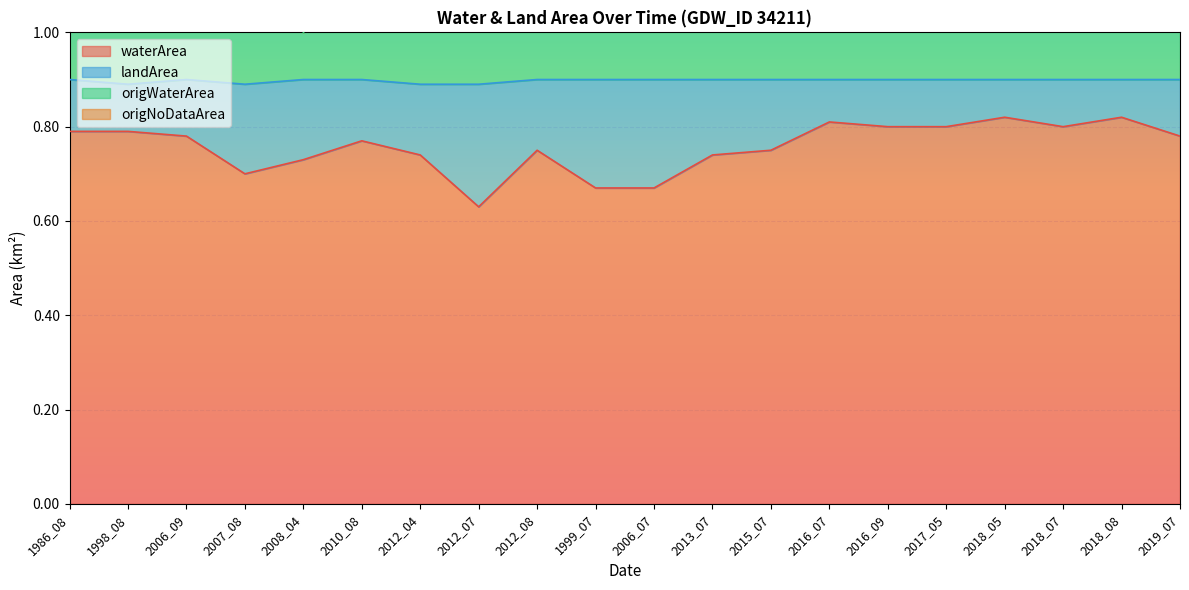

What is the label of the 17th point from the left?

2018_05